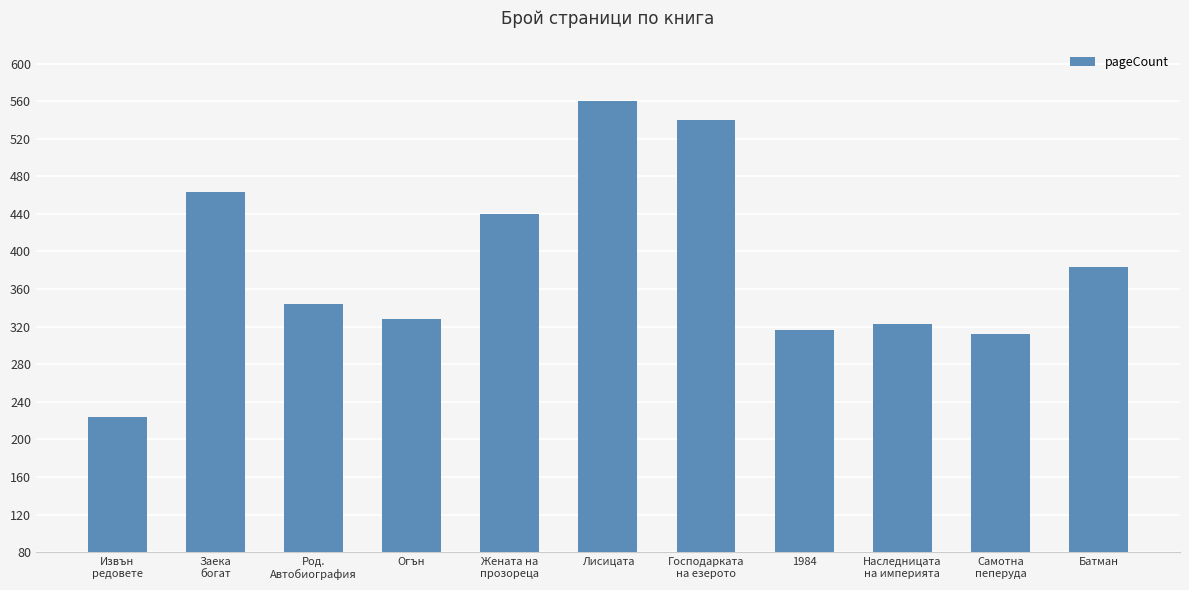

What is the difference between the maximum and minimum values?

336